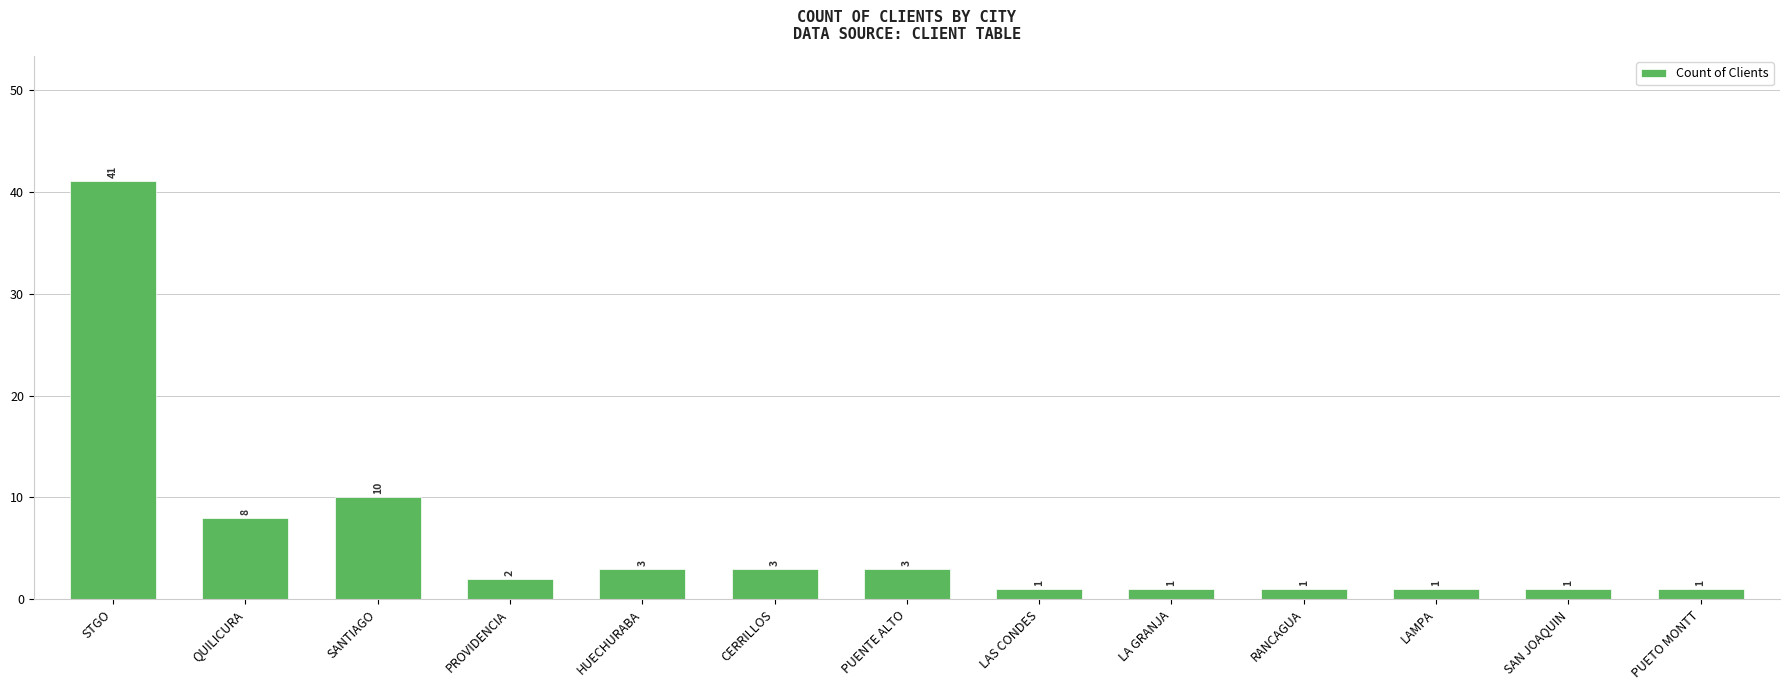

Reading left to right, extract all data points from this chart.

41	8	10	2	3	3	3	1	1	1	1	1	1